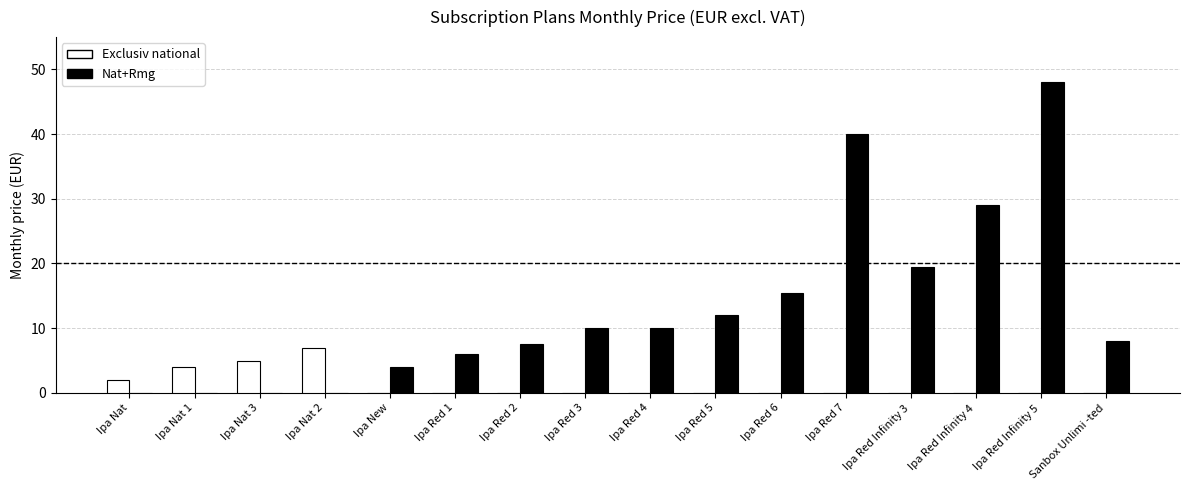

How many data points does each series have?

16